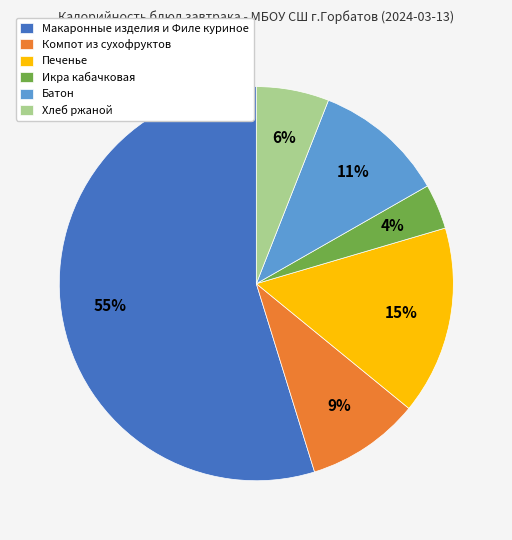

To the nearest percent, what is the difference between the largest and smallest slice percentages?

51%